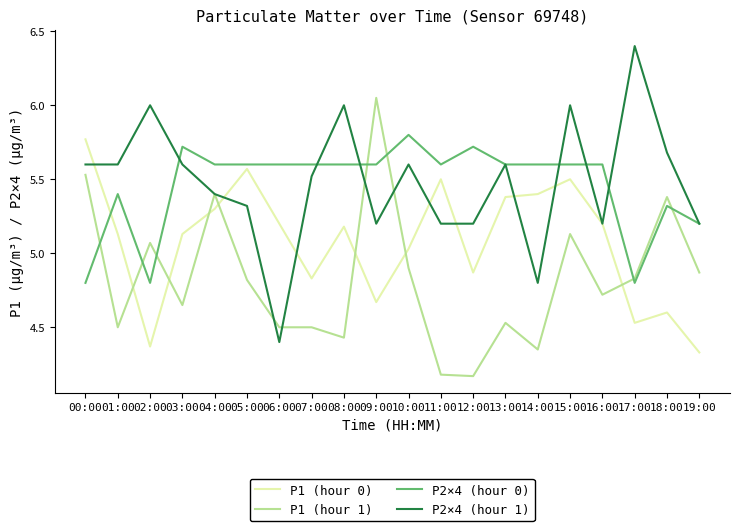

What position from the right is 13:00?

7